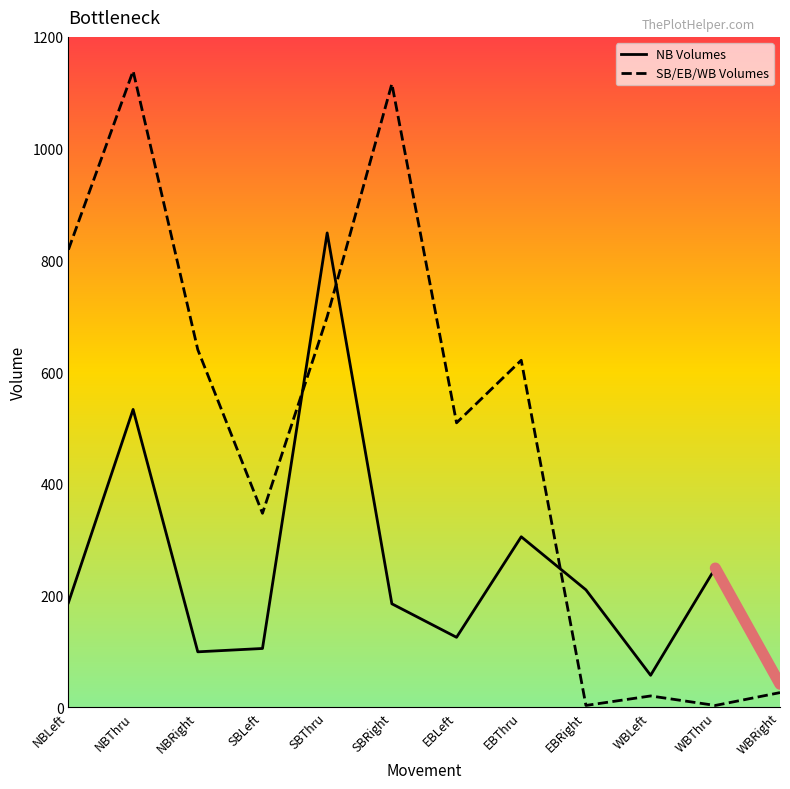

The value of SB/EB/WB Volumes at SBRight is 334. True or false?

False